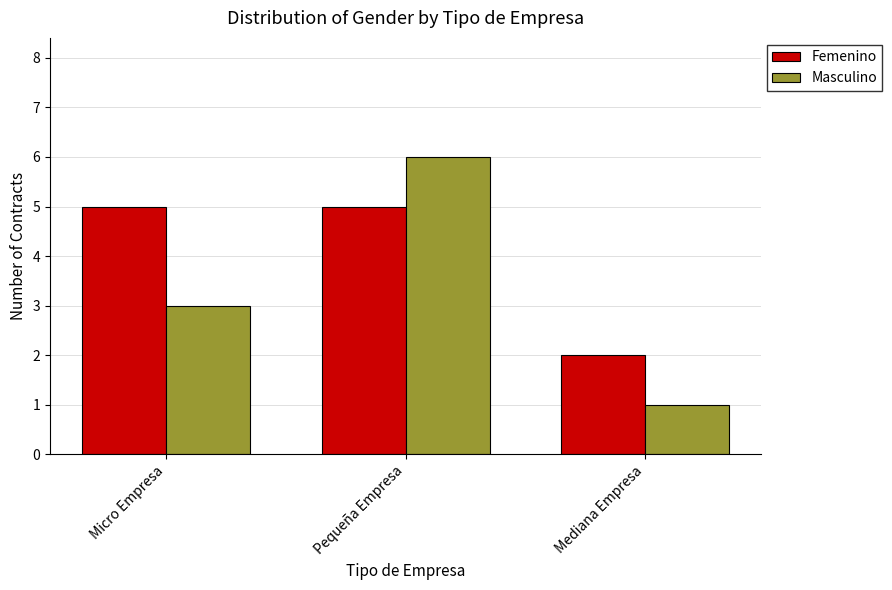

What is the difference between the maximum and minimum values in the Masculino series?

5